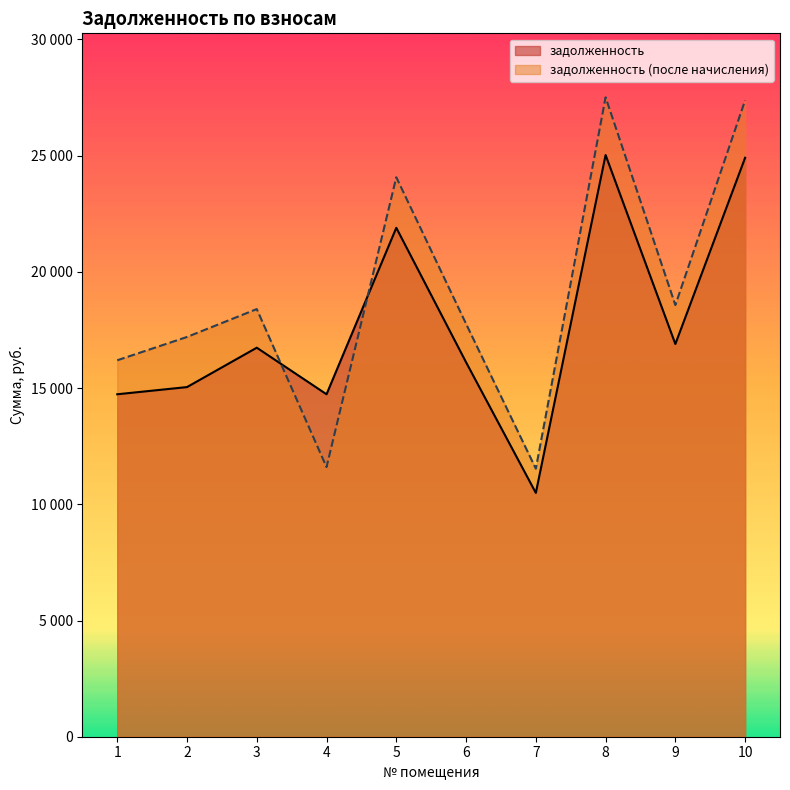

What is the maximum value for задолженность (после начисления)?

27510.8